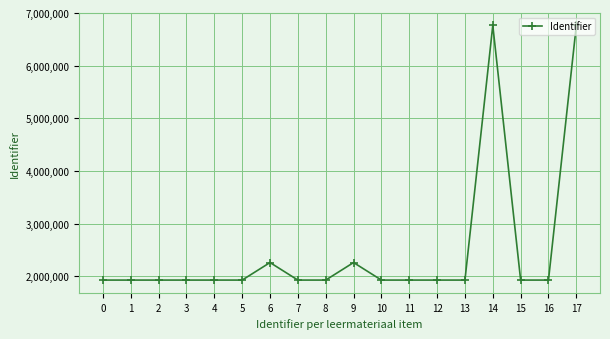

What is the sum of all values?

45101300